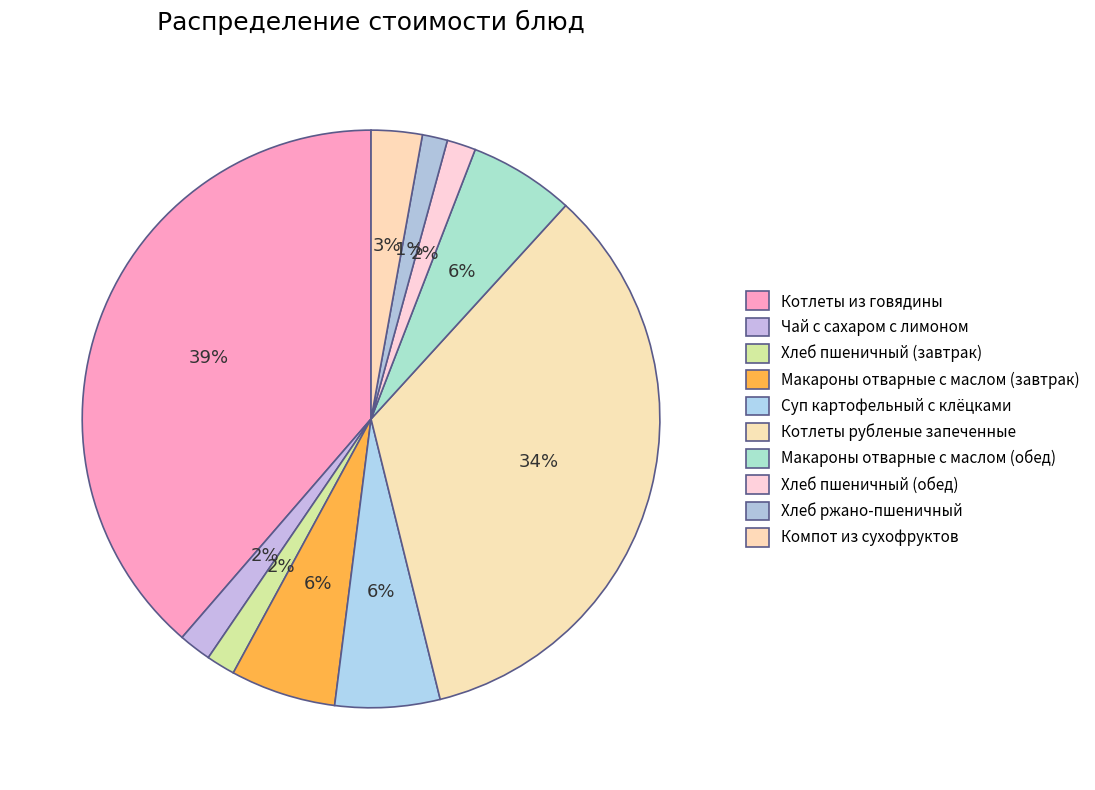

What percentage is NOT represented by Компот из сухофруктов?

97.1%